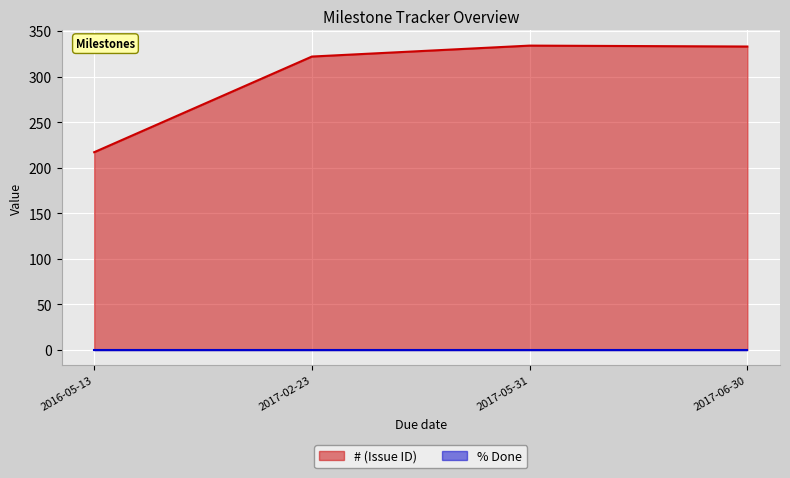

List the labels in order of value, largest first.

2017-05-31, 2017-06-30, 2017-02-23, 2016-05-13